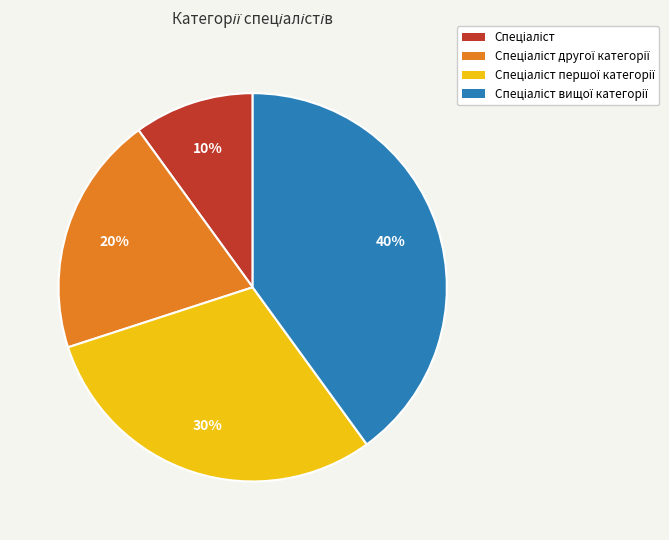

Is there a majority slice in this chart?

No